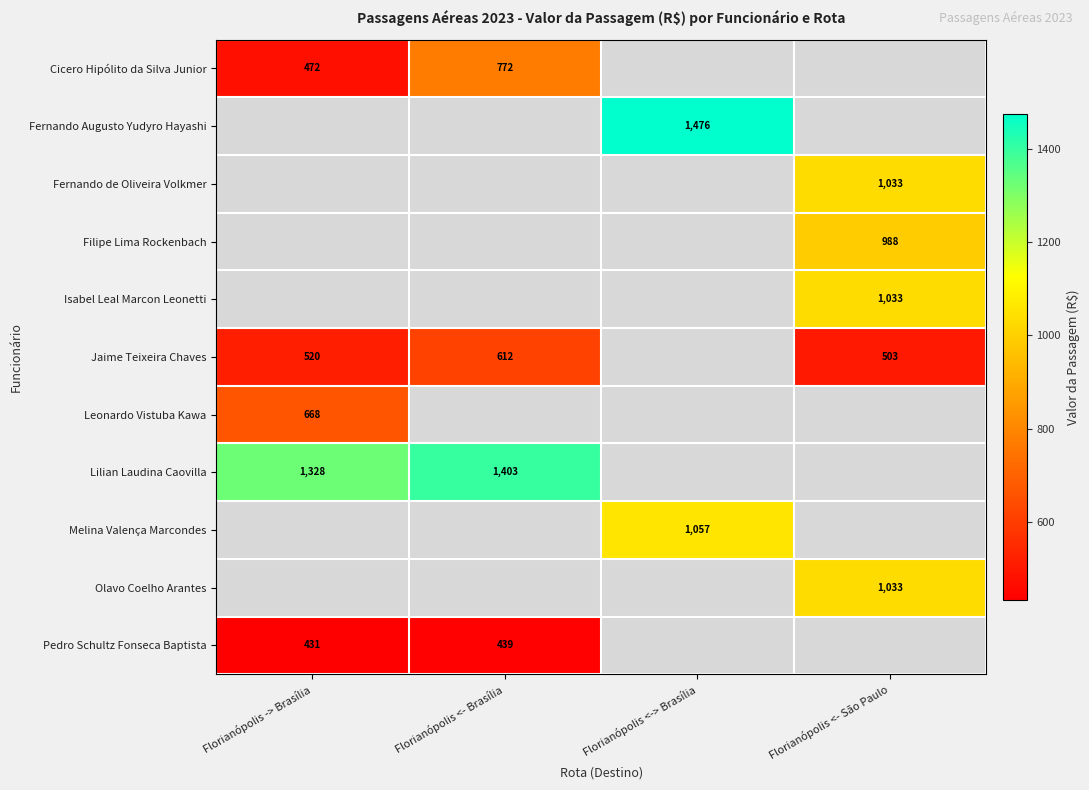

Is the value of Jaime Teixeira Chaves at Florianópolis -> Brasília greater than the value of Olavo Coelho Arantes at Florianópolis <- São Paulo?

No